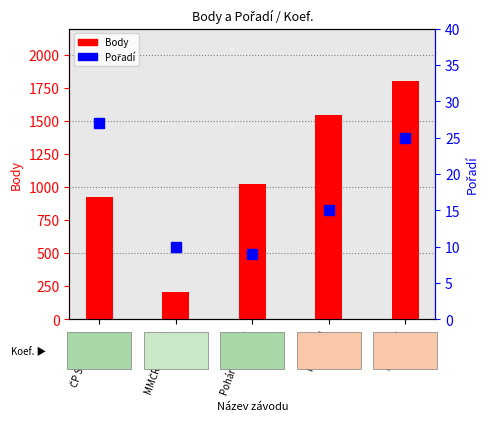

Reading left to right, list all the values displayed in this chart.

Body: 924	202	1027	1548	1803
Pořadí: 27	10	9	15	25